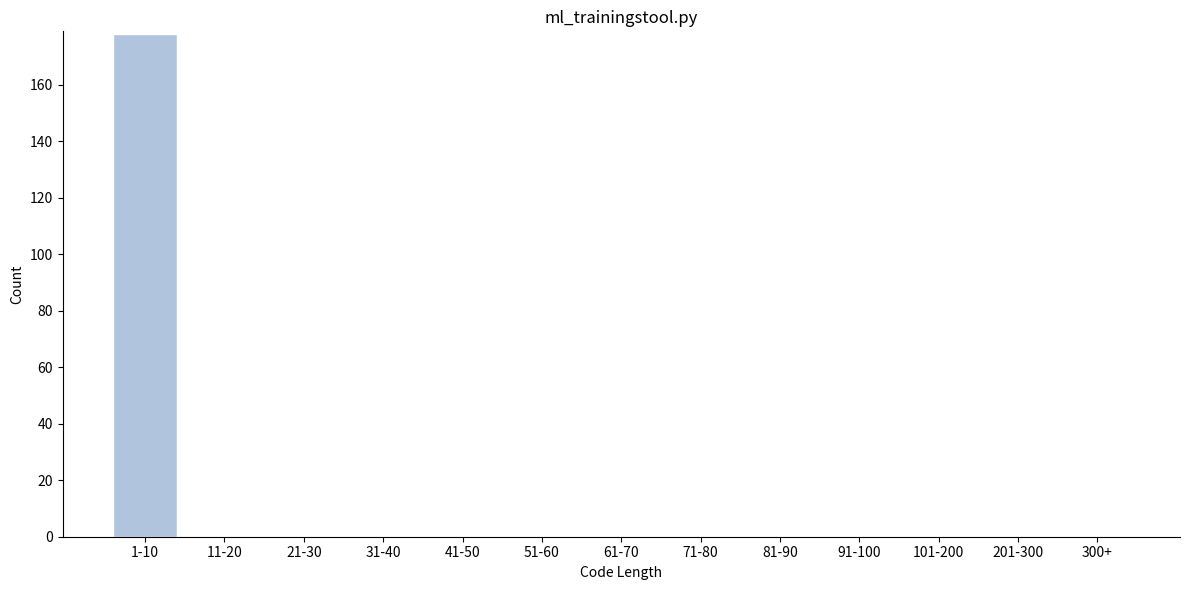

Reading left to right, what are all the values shown in this chart?

1-10=178	11-20=0	21-30=0	31-40=0	41-50=0	51-60=0	61-70=0	71-80=0	81-90=0	91-100=0	101-200=0	201-300=0	300+=0